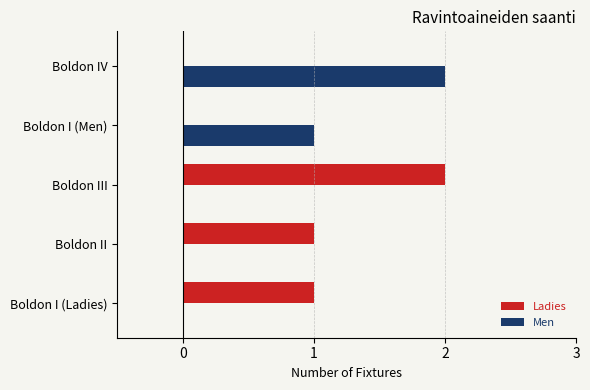

True or false: Men has a value of 0 at Boldon IV.

False